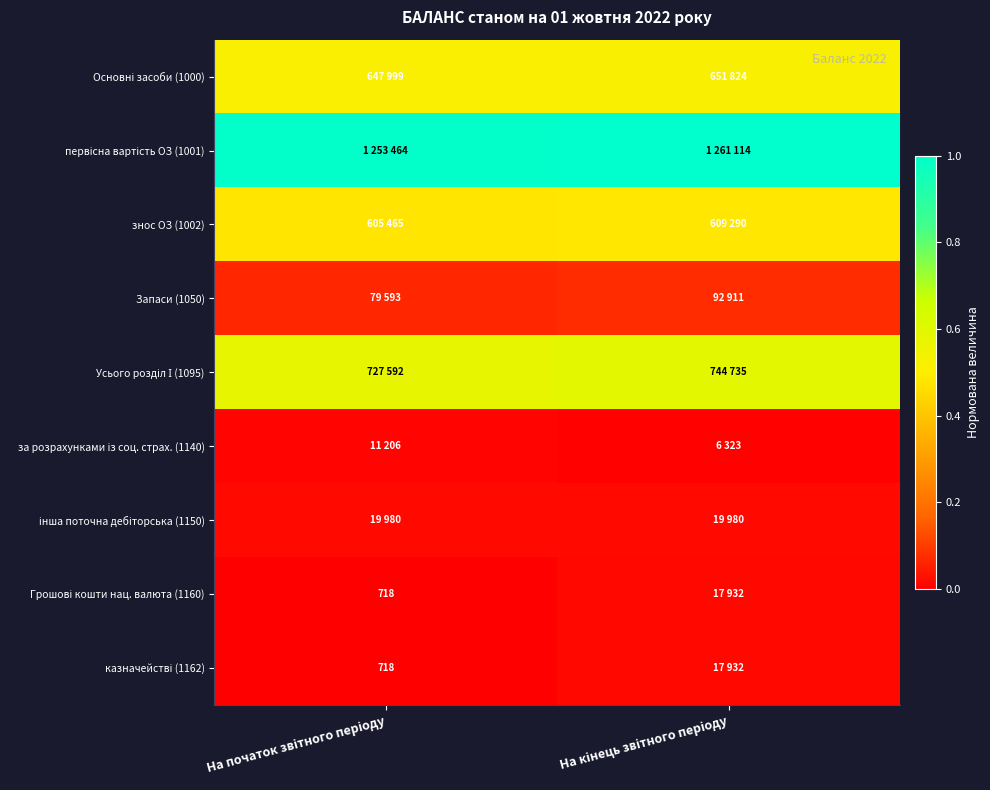

At how many categories does at least one series exceed 0?

2